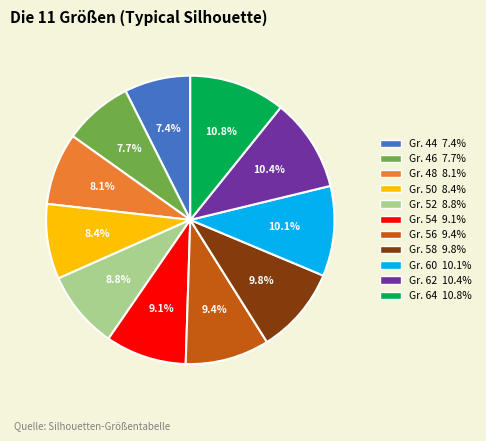

Between Gr. 46 7.7% and Gr. 52 8.8%, which is larger?

Gr. 52 8.8%